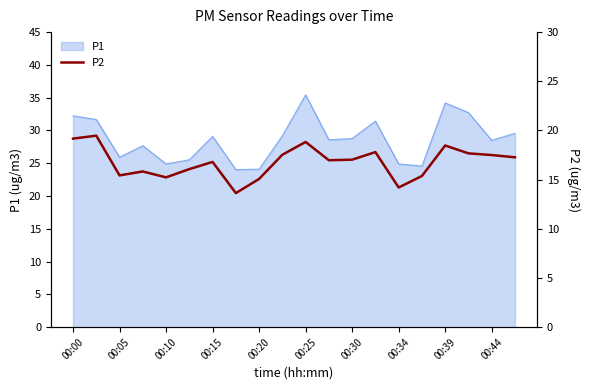

The value of P1 at 00:30 is 28.8. True or false?

True